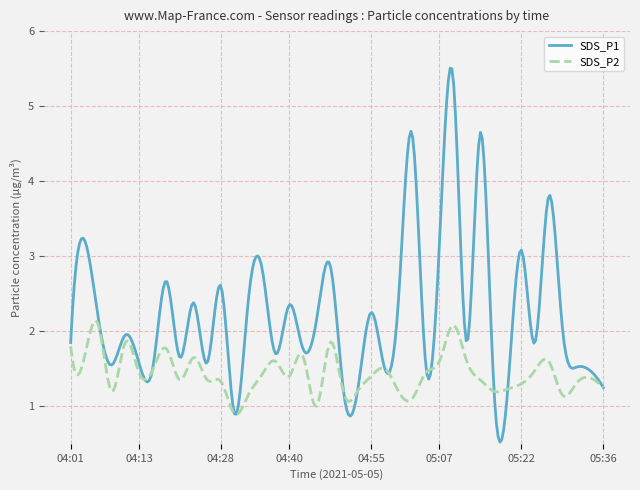

Which series has the largest range (max minus min)?

SDS_P1